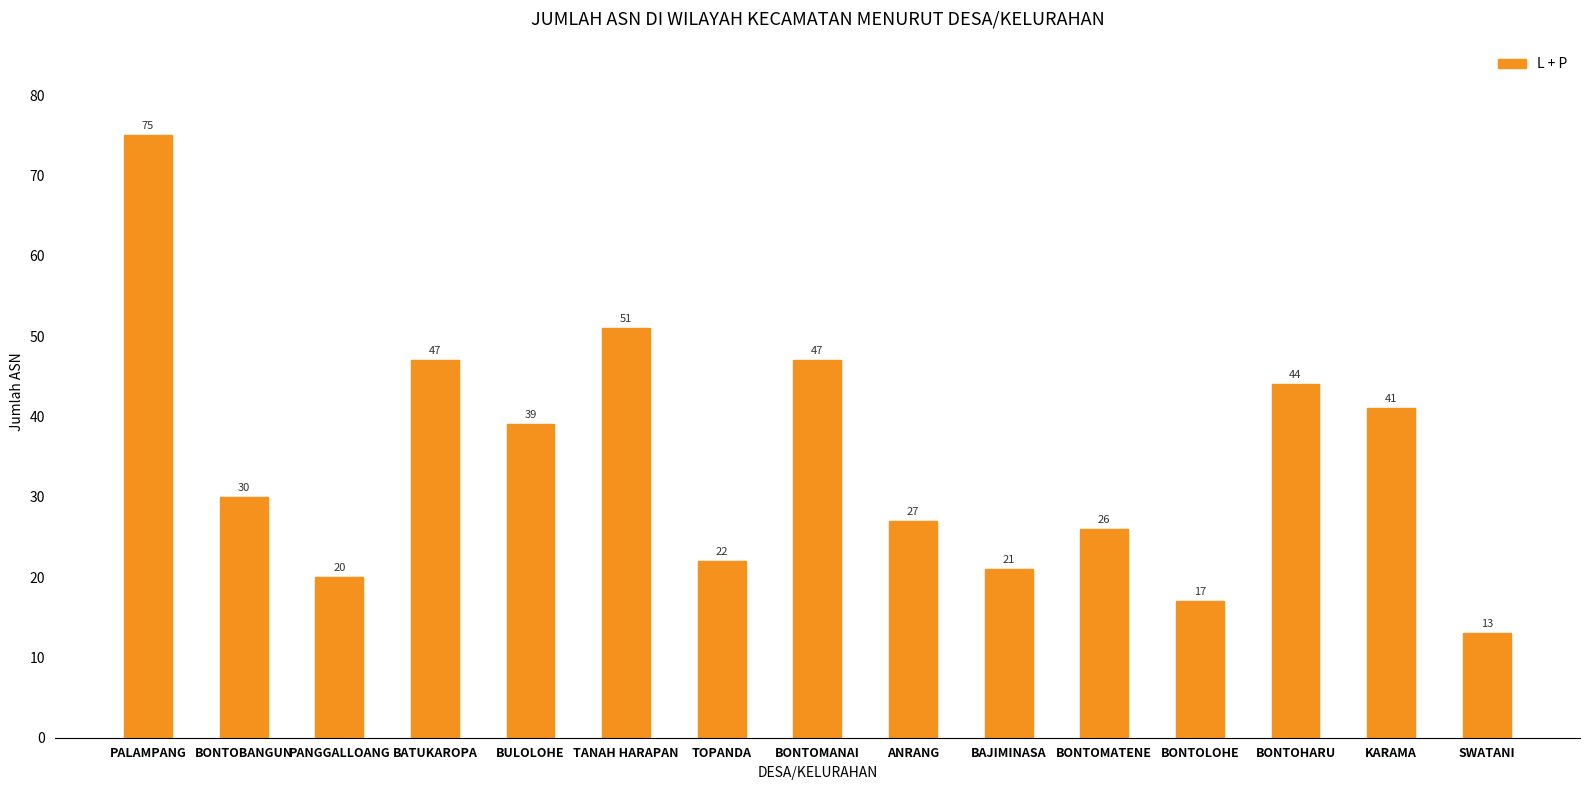

True or false: the data shows 68 at TANAH HARAPAN.

False